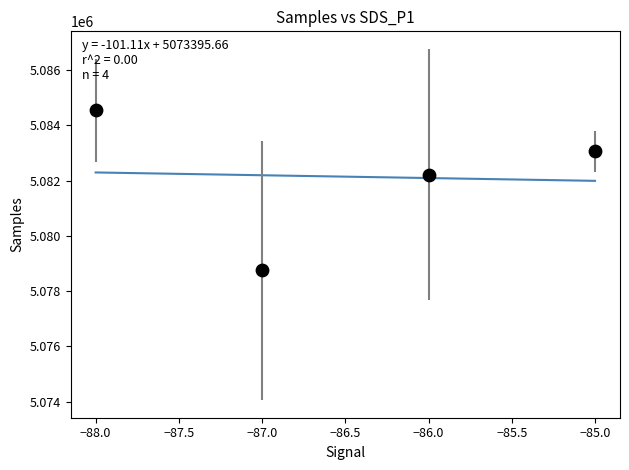

What Y value in the scatter plot is closest to 5081648?

5082215.5